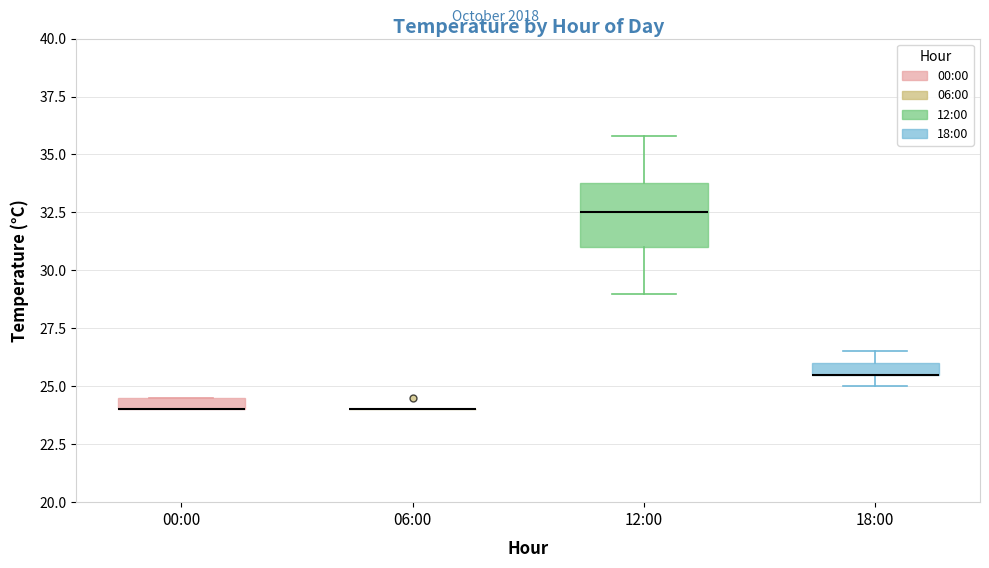

Where is the upper edge of the box for 18:00 on the y-axis? The values are not printed on the chart, so give them approximately, as read against the axis.

26.0